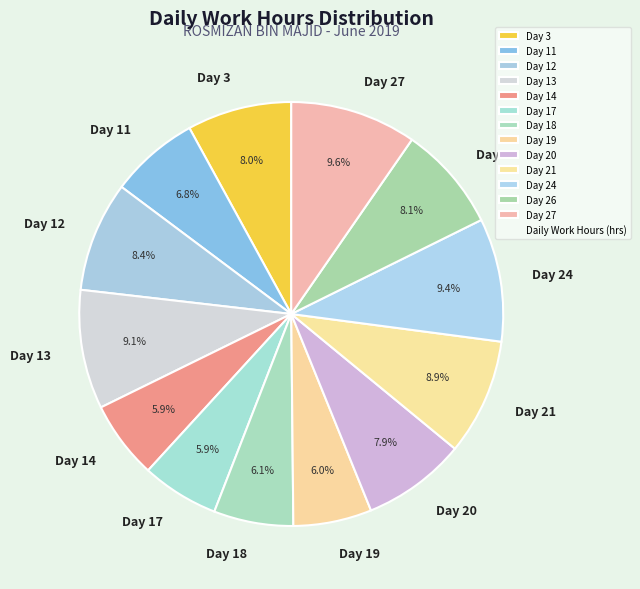

Does any single category account for the majority?

No